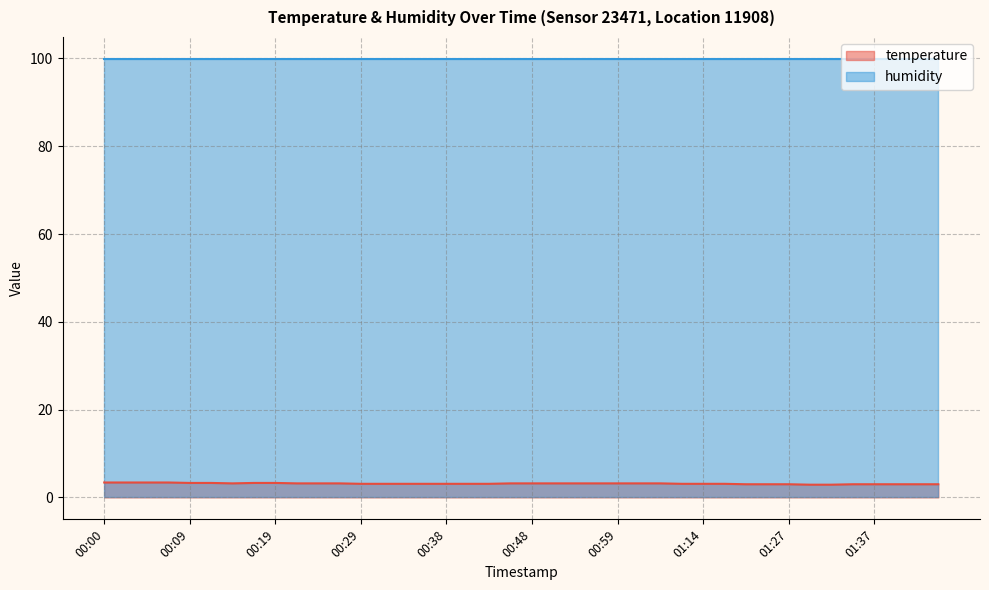

At which label is the value closest to 3?

01:22